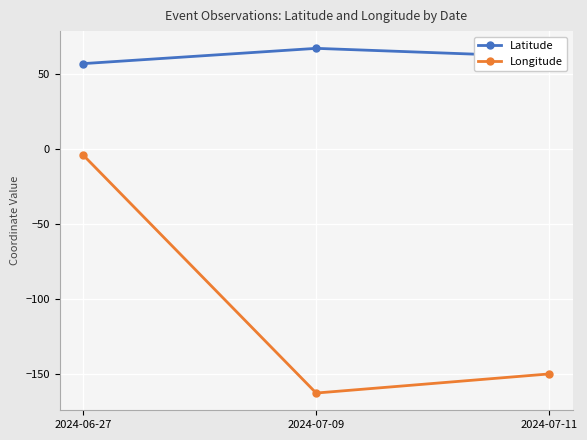

What is the label of the 2nd point from the right?

2024-07-09